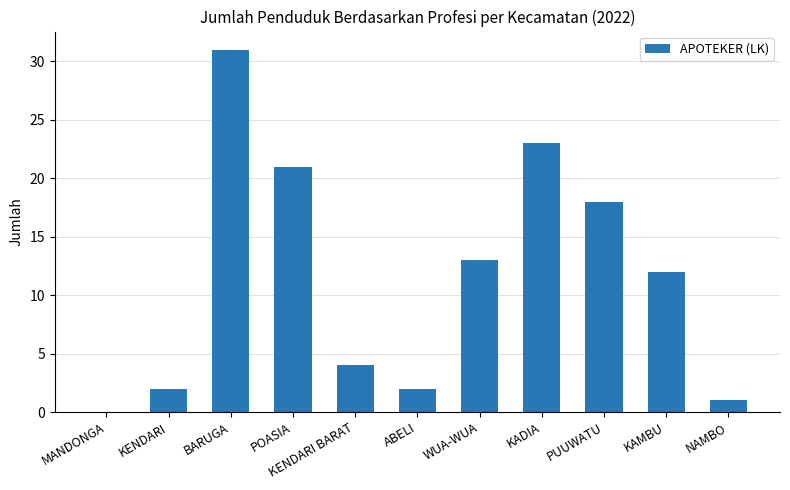

What is the sum of the values at POASIA and WUA-WUA?

34